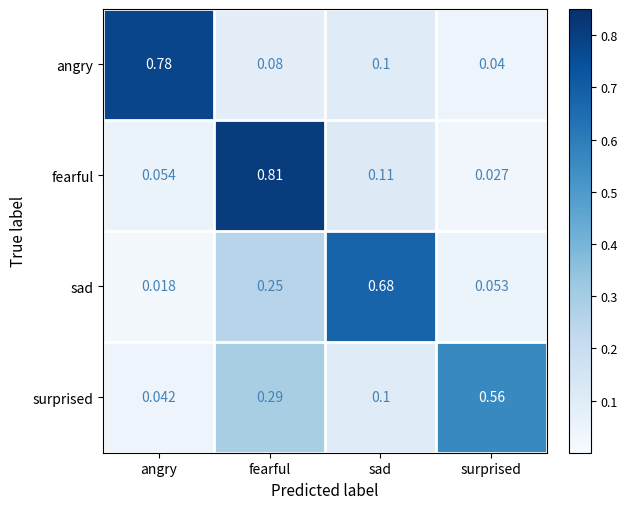

Which category has the lowest value across all series?

angry